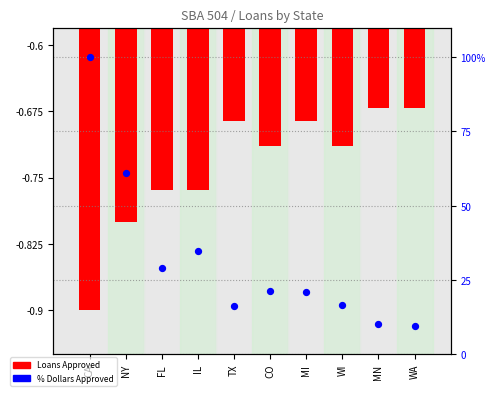

What is the total value across all series at WI?

15.9